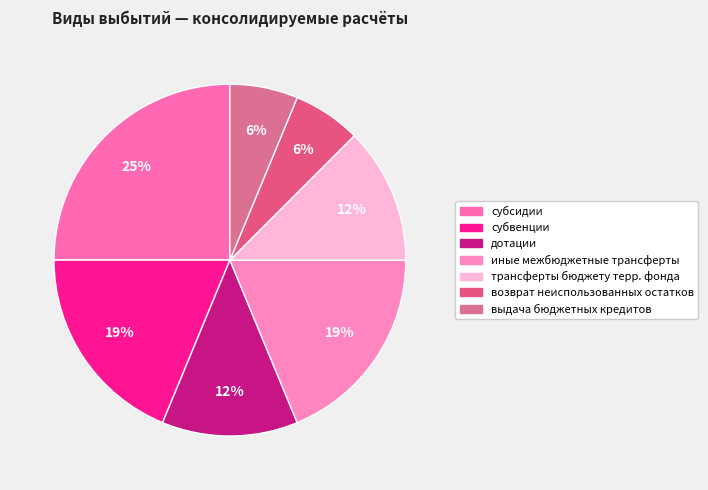

How many slices are in this pie chart?

7